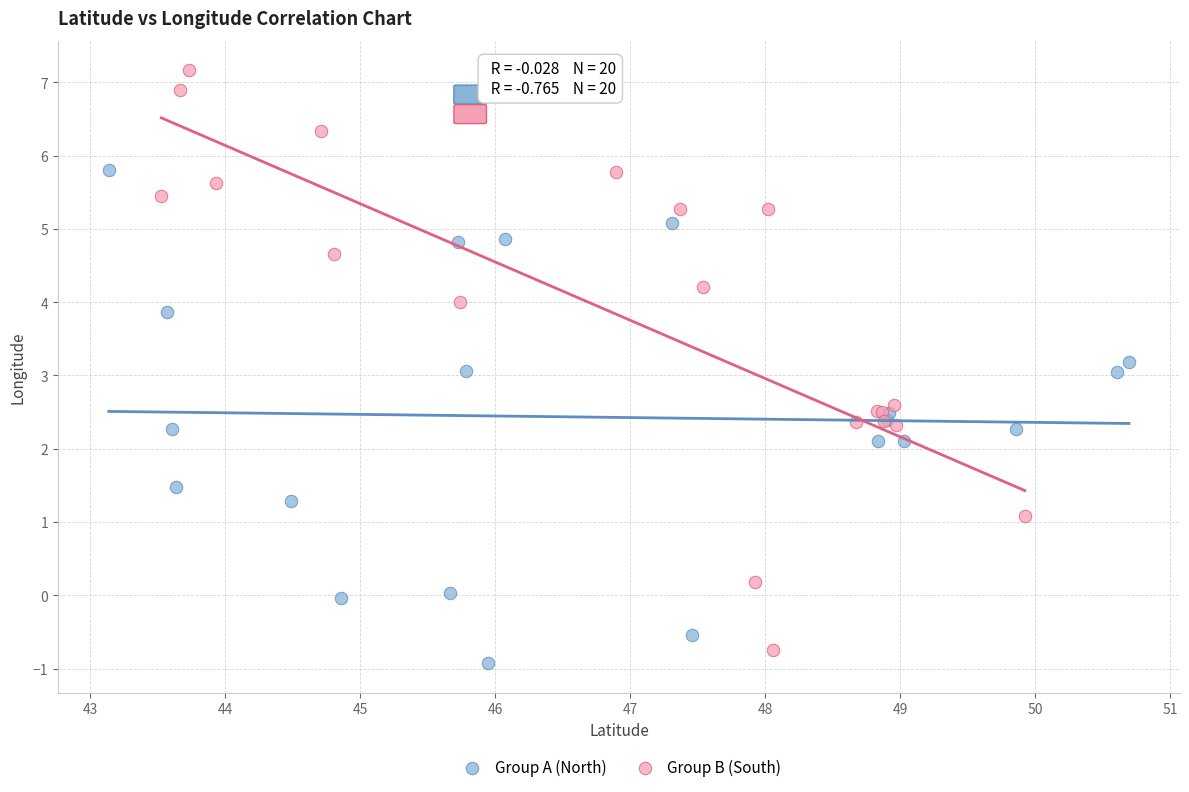

Which series has the largest Y range (max minus min)?

Group B (South)